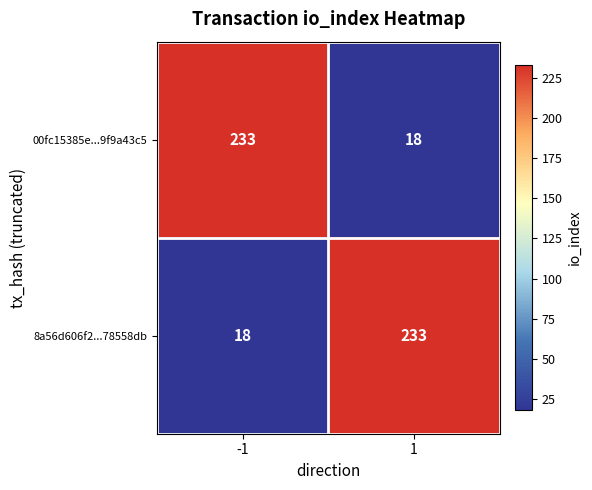

List the labels in order of 00fc15385e...9f9a43c5 value, largest first.

-1, 1